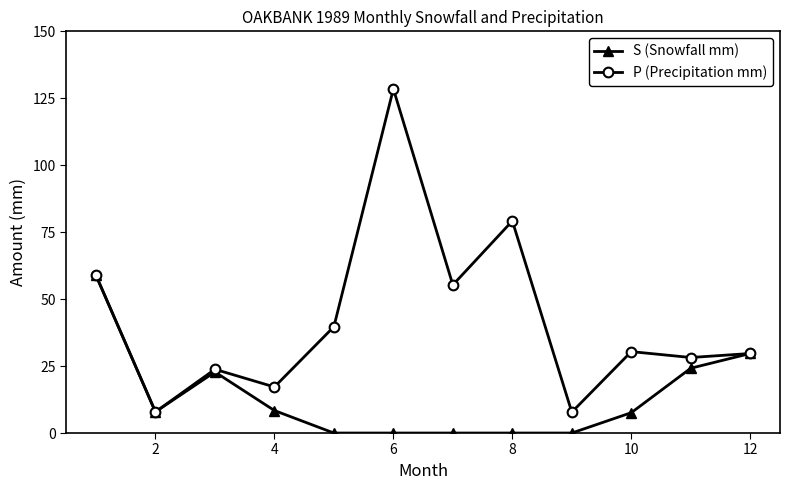

How many values in the S (Snowfall mm) series are below 7?

5